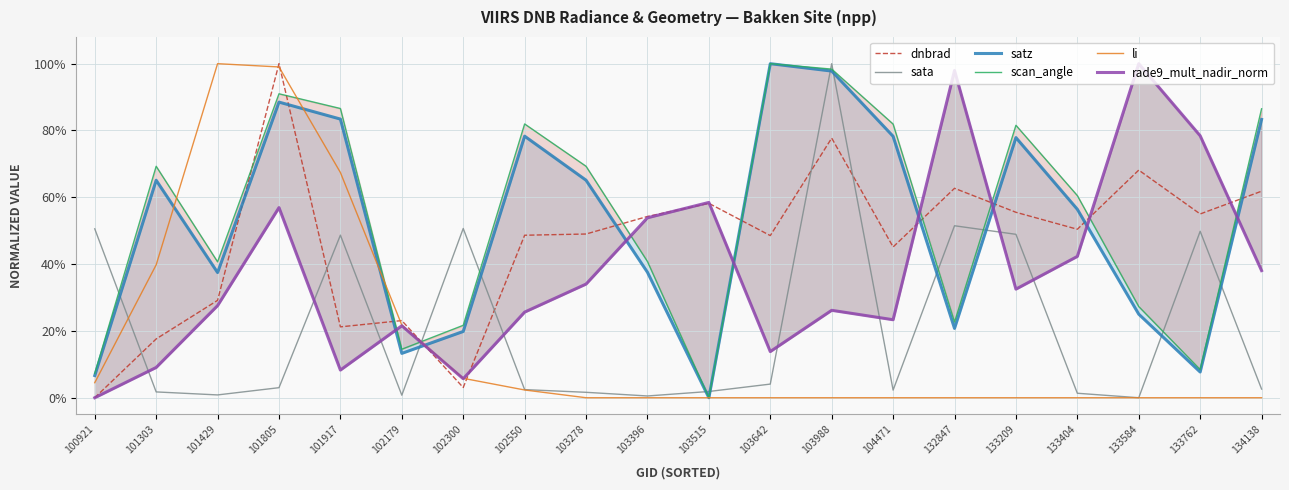

Between 101805 and 103988, which is larger?

101805